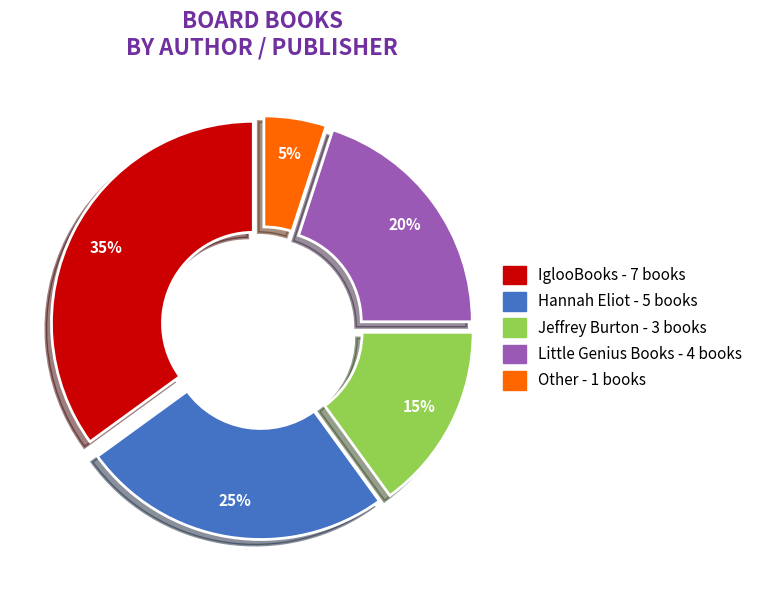

Does any single category account for the majority?

No